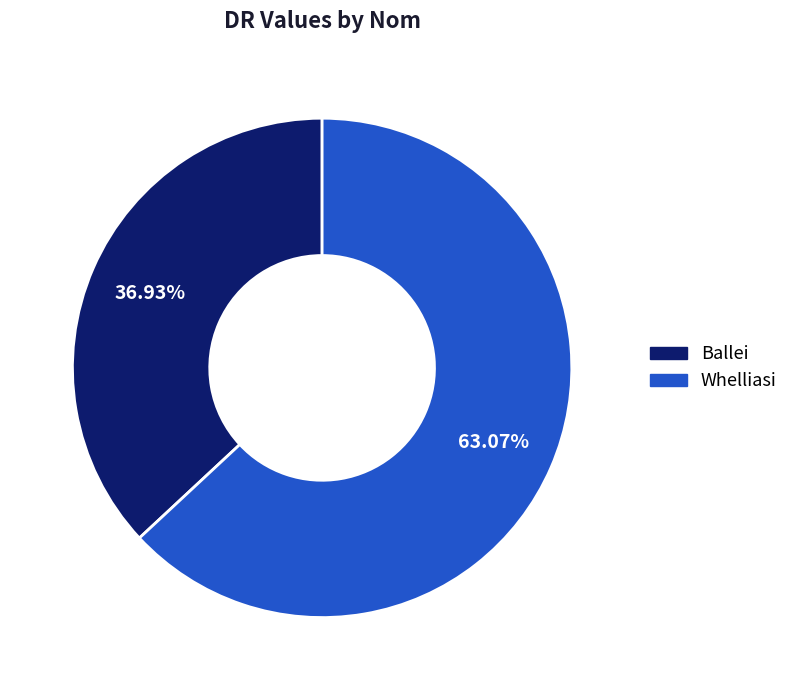

To the nearest percent, what is the difference between the Ballei and Whelliasi slice percentages?

26%